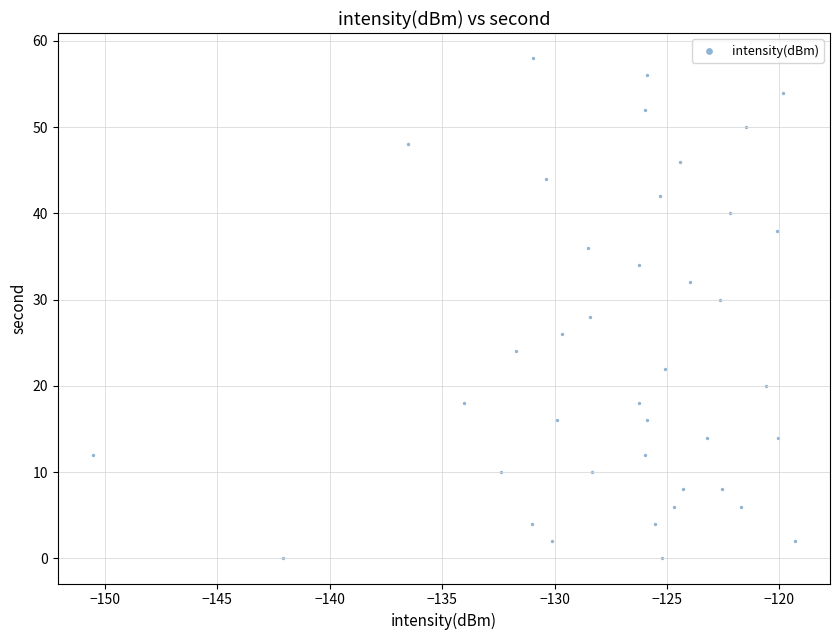

What is the range of Y values (max minus min)?

58